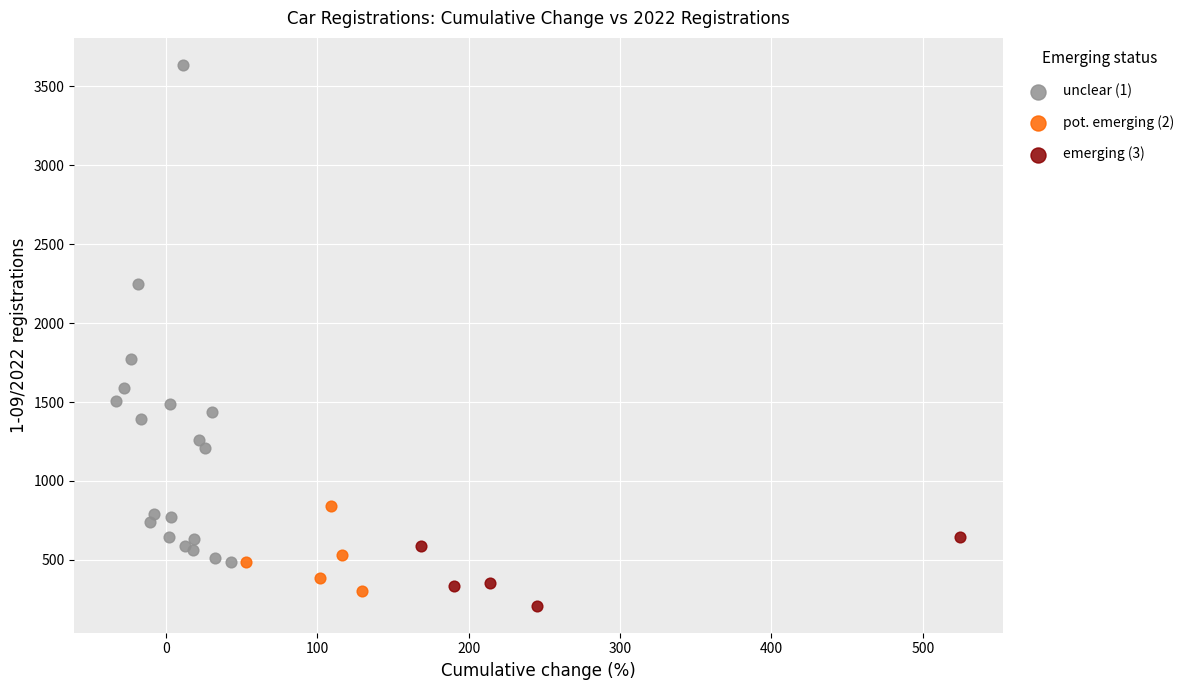

Which series reaches the minimum Y coordinate?

emerging (3)